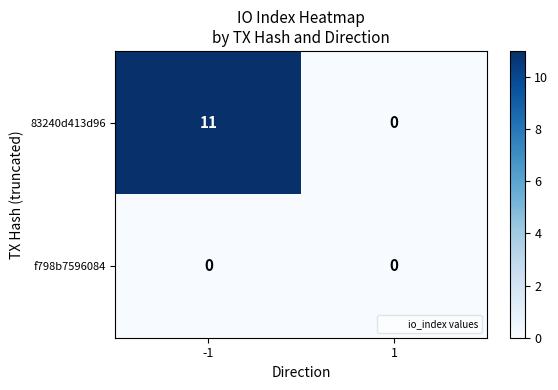

Which series has the largest total across all categories?

83240d413d96